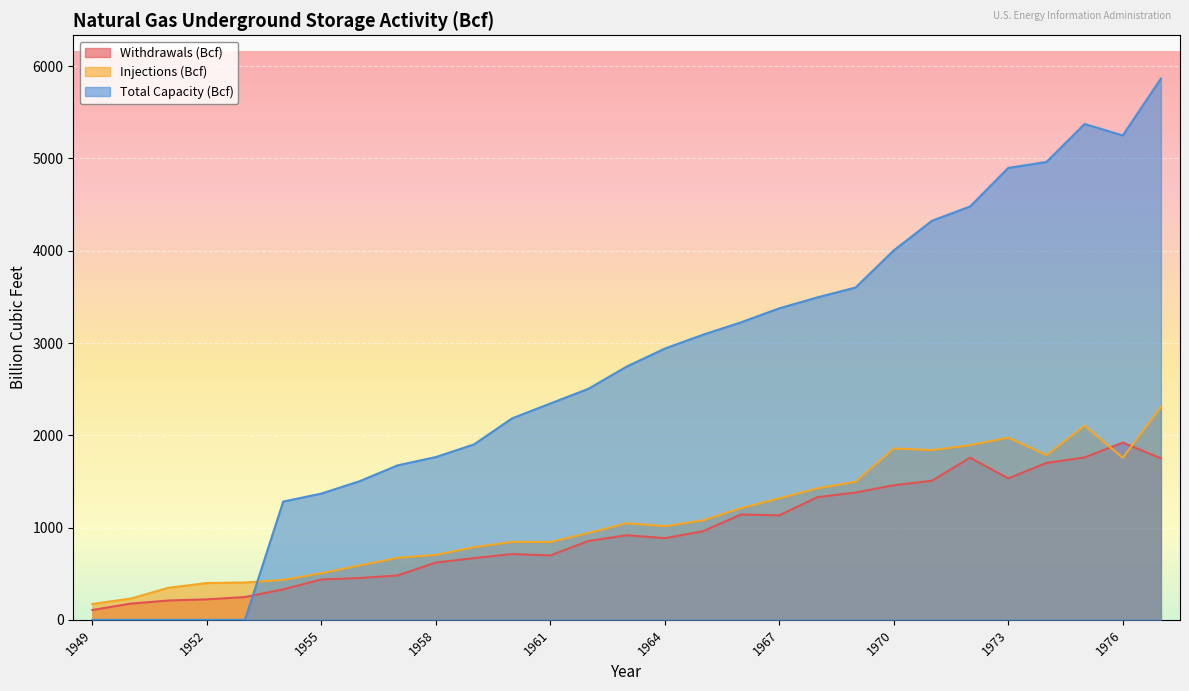

Reading left to right, transcribe all the data shown in this chart.

Withdrawals (Bcf): 1949=106.4	1950=175.3	1951=209.4	1952=221.9	1953=246.8	1954=330.2	1955=437.3	1956=452.8	1957=481.0	1958=621.1	1959=668.7	1960=712.7	1961=698.0	1962=854.3	1963=916.7	1964=885.3	1965=959.9	1966=1141.6	1967=1132.5	1968=1329.5	1969=1379.5	1970=1458.6	1971=1507.6	1972=1757.2	1973=1532.8	1974=1700.5	1975=1760.0	1976=1921.0	1977=1750.0
Injections (Bcf): 1949=172.1	1950=229.8	1951=347.7	1952=398.6	1953=404.8	1954=432.3	1955=505.2	1956=589.2	1957=672.4	1958=704.2	1959=787.5	1960=844.4	1961=843.7	1962=940.8	1963=1047.5	1964=1014.8	1965=1078.0	1966=1210.5	1967=1317.4	1968=1425.1	1969=1496.4	1970=1856.8	1971=1839.4	1972=1893.0	1973=1974.3	1974=1784.2	1975=2104.0	1976=1756.0	1977=2307.0
Total Capacity (Bcf): 1949=0.0	1950=0.0	1951=0.0	1952=0.0	1953=0.0	1954=1281.3	1955=1368.3	1956=1502.0	1957=1674.4	1958=1763.9	1959=1901.2	1960=2184.0	1961=2344.4	1962=2504.4	1963=2744.7	1964=2939.8	1965=3089.9	1966=3224.8	1967=3376.2	1968=3494.7	1969=3601.9	1970=4003.9	1971=4324.9	1972=4480.2	1973=4898.0	1974=4962.0	1975=5374.0	1976=5250.0	1977=5866.0